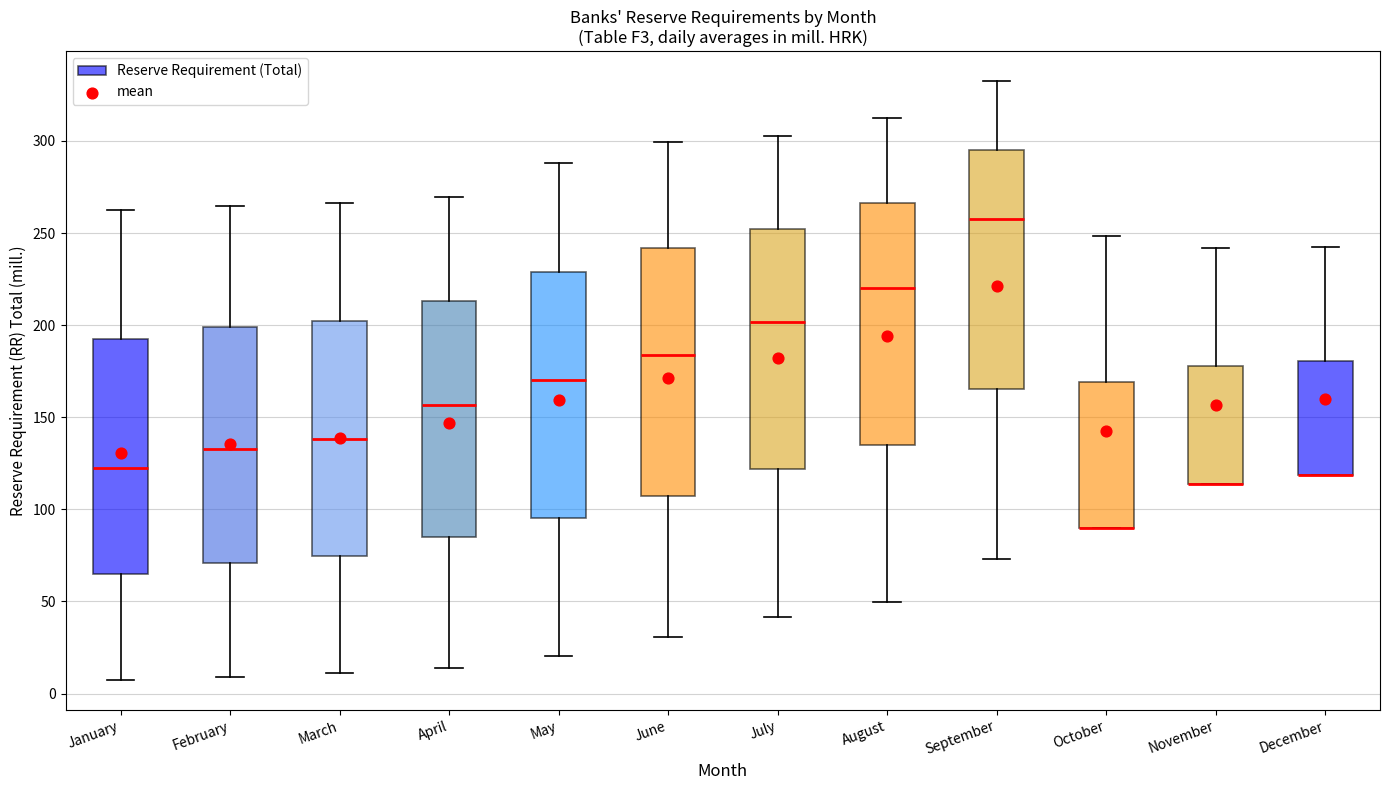

Reading left to right, read every box against the y-axis: the position of its median line, the range the box covers, and the ends of its whiskers. The values are not printed on the chart, so give them approximately, as read against the axis.

January: median 120, box 65 to 195, whiskers 5 to 265
February: median 135, box 70 to 200, whiskers 10 to 265
March: median 140, box 75 to 200, whiskers 10 to 265
April: median 155, box 85 to 215, whiskers 15 to 270
May: median 170, box 95 to 230, whiskers 20 to 290
June: median 185, box 105 to 240, whiskers 30 to 300
July: median 200, box 120 to 250, whiskers 40 to 305
August: median 220, box 135 to 265, whiskers 50 to 310
September: median 260, box 165 to 295, whiskers 75 to 330
October: median 90 (drawn on the box's lower edge), box 90 to 170, whiskers 90 to 250
November: median 115 (drawn on the box's lower edge), box 115 to 180, whiskers 115 to 240
December: median 120 (drawn on the box's lower edge), box 120 to 180, whiskers 120 to 240